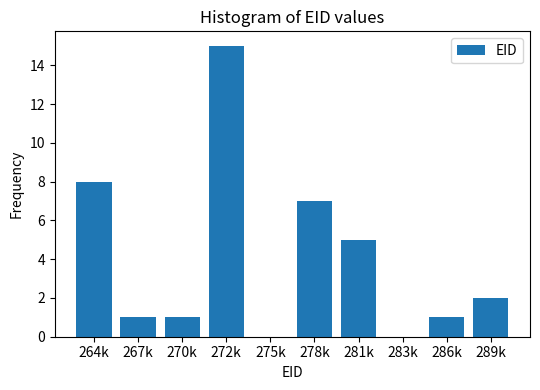

Reading left to right, list all the values displayed in this chart.

264k=8	267k=1	270k=1	272k=15	275k=0	278k=7	281k=5	283k=0	286k=1	289k=2